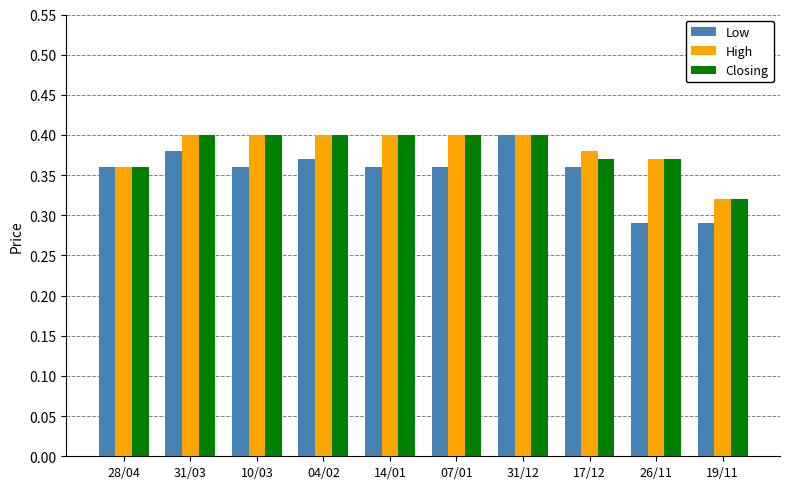

What is the sum of all Low values?

3.5